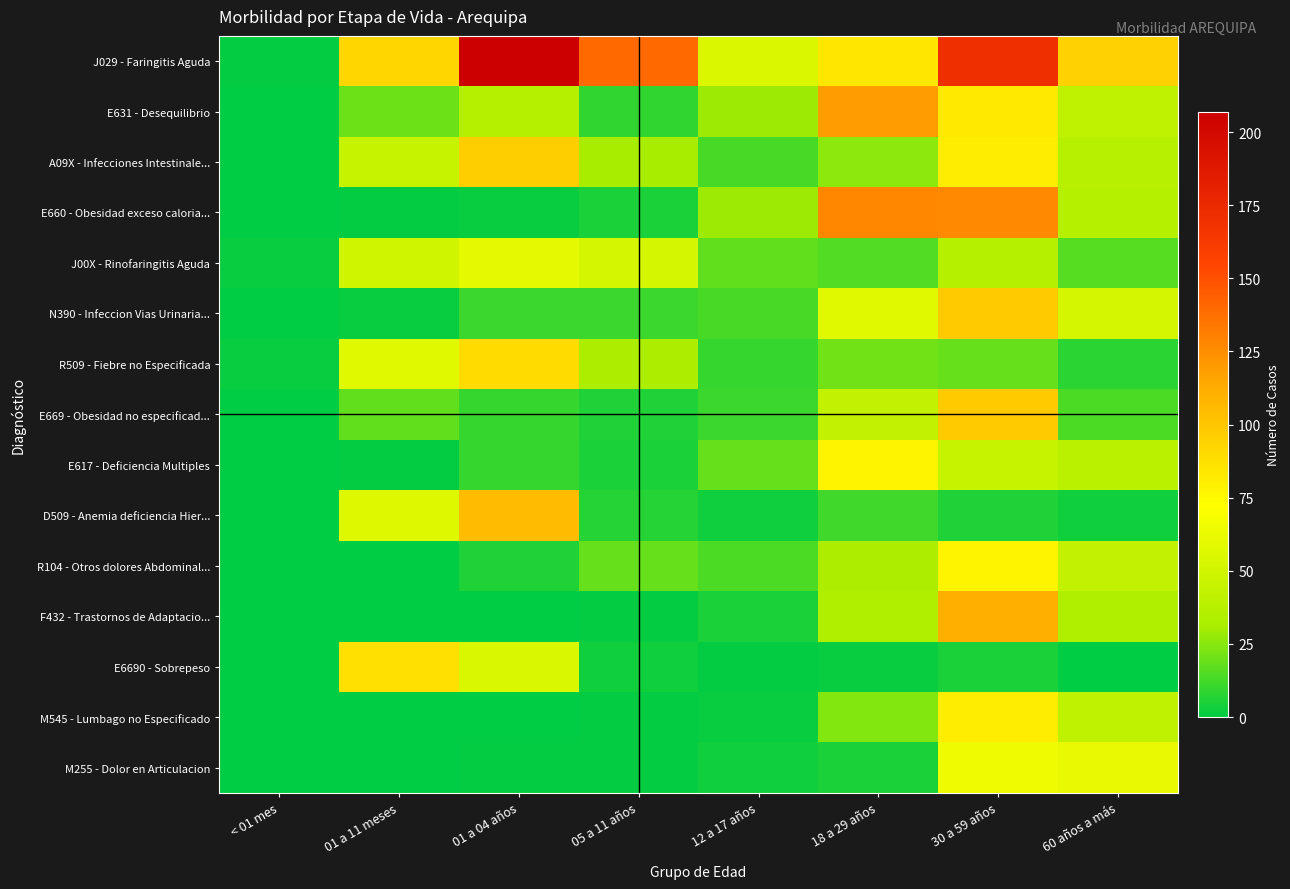

What is the maximum value shown in the chart?

207